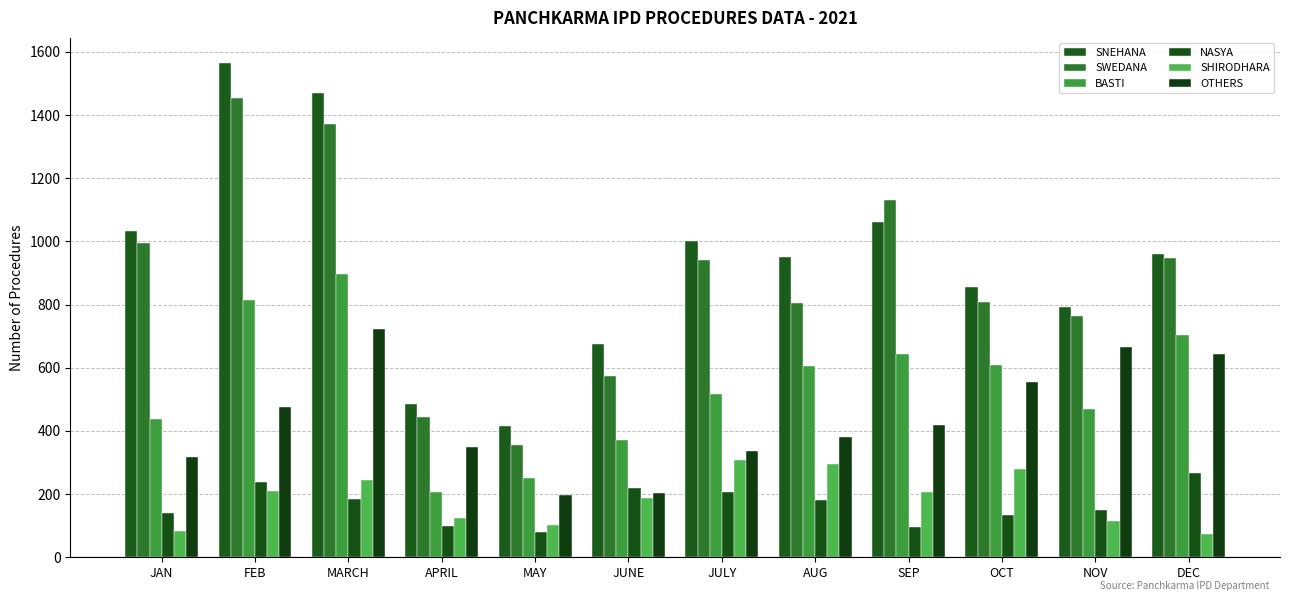

What is the difference between the maximum and minimum values in the SHIRODHARA series?

234